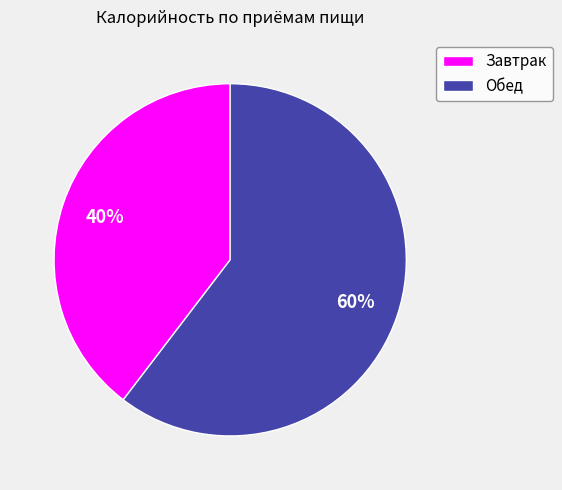

To the nearest percent, what portion does Завтрак represent?

40%